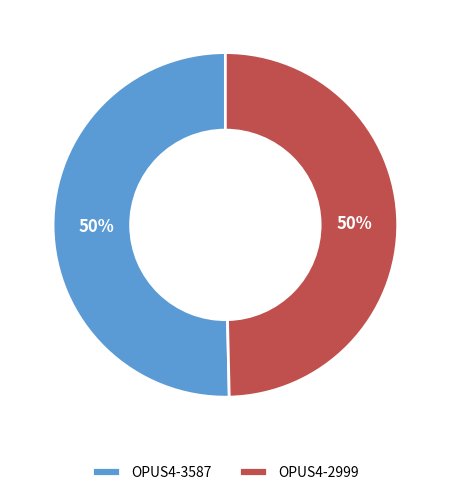

The OPUS4-3587 slice represents 50% of the pie. True or false?

True